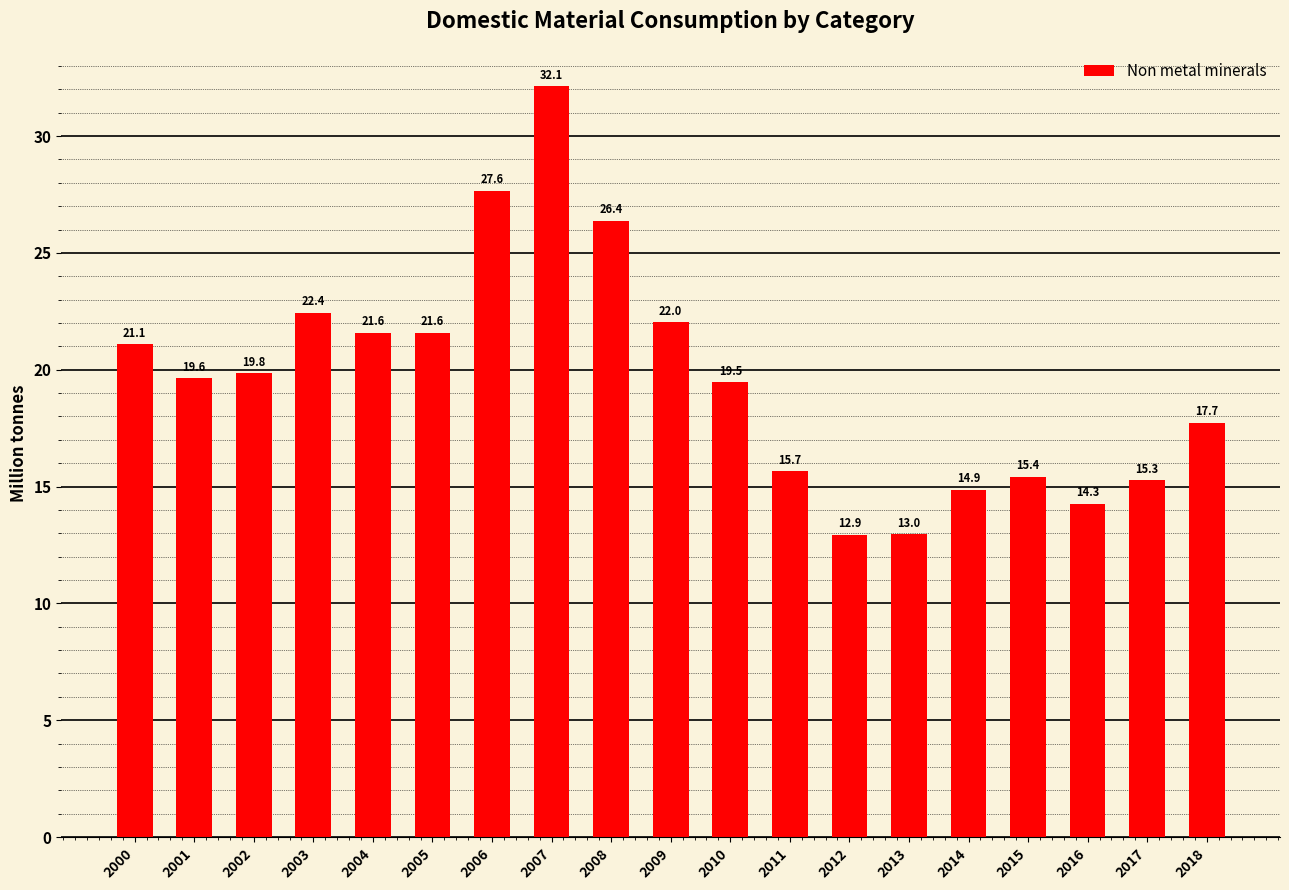

True or false: the data shows 13.7 at 2001.

False